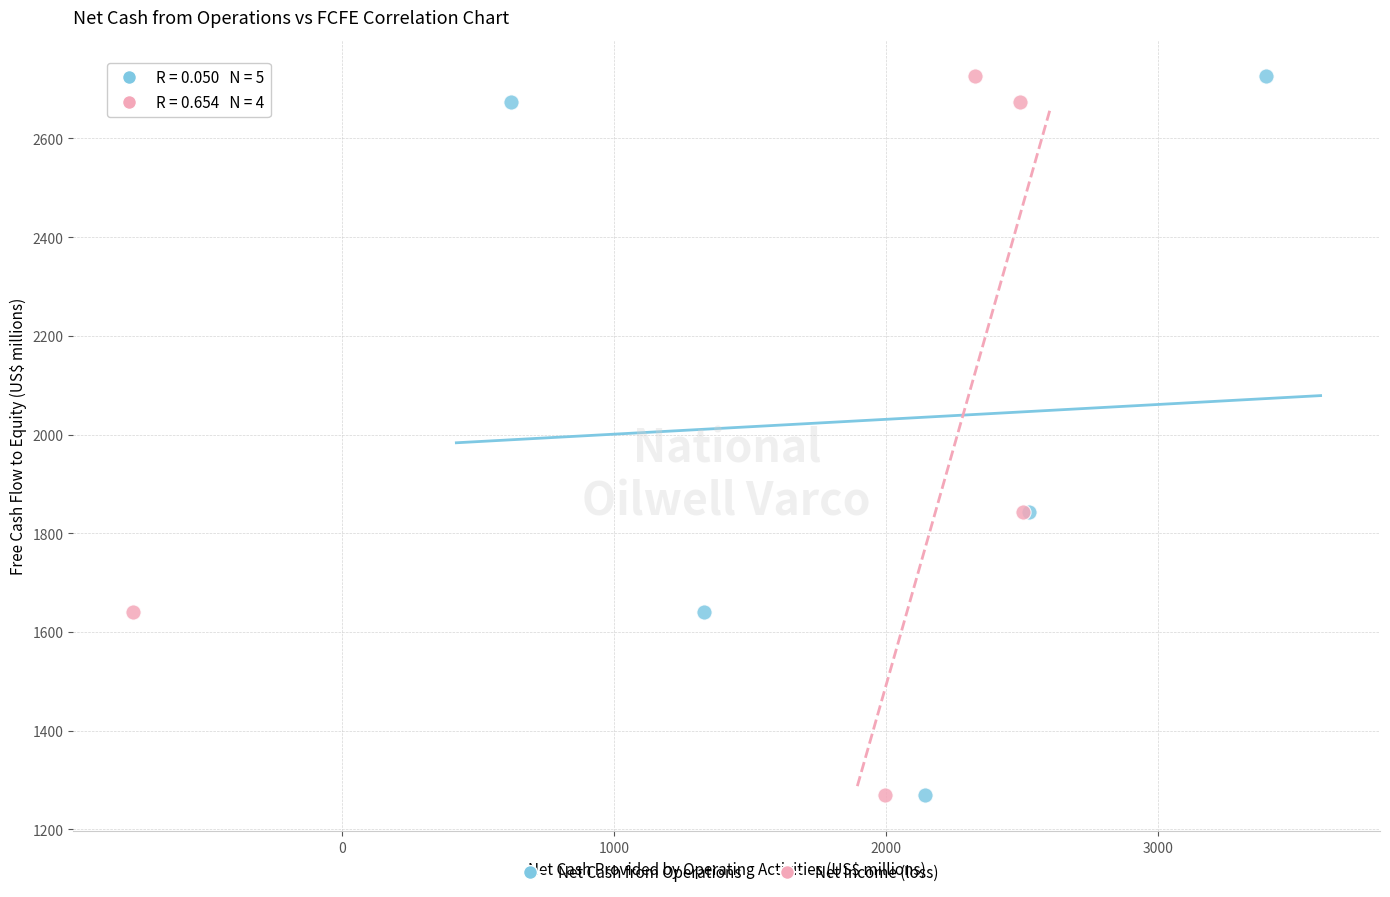

What are all the series names shown in the legend?

Net Cash from Operations, Net Income (loss)